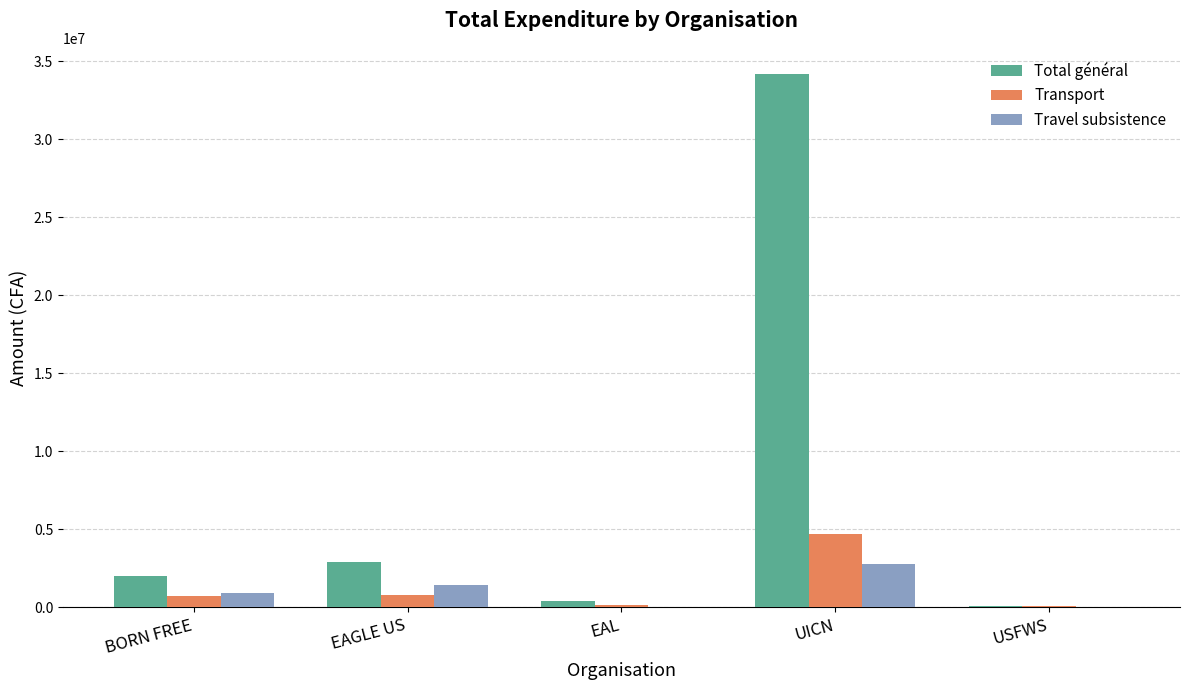

Where is Total général nearest to the value 17120500?

EAGLE US